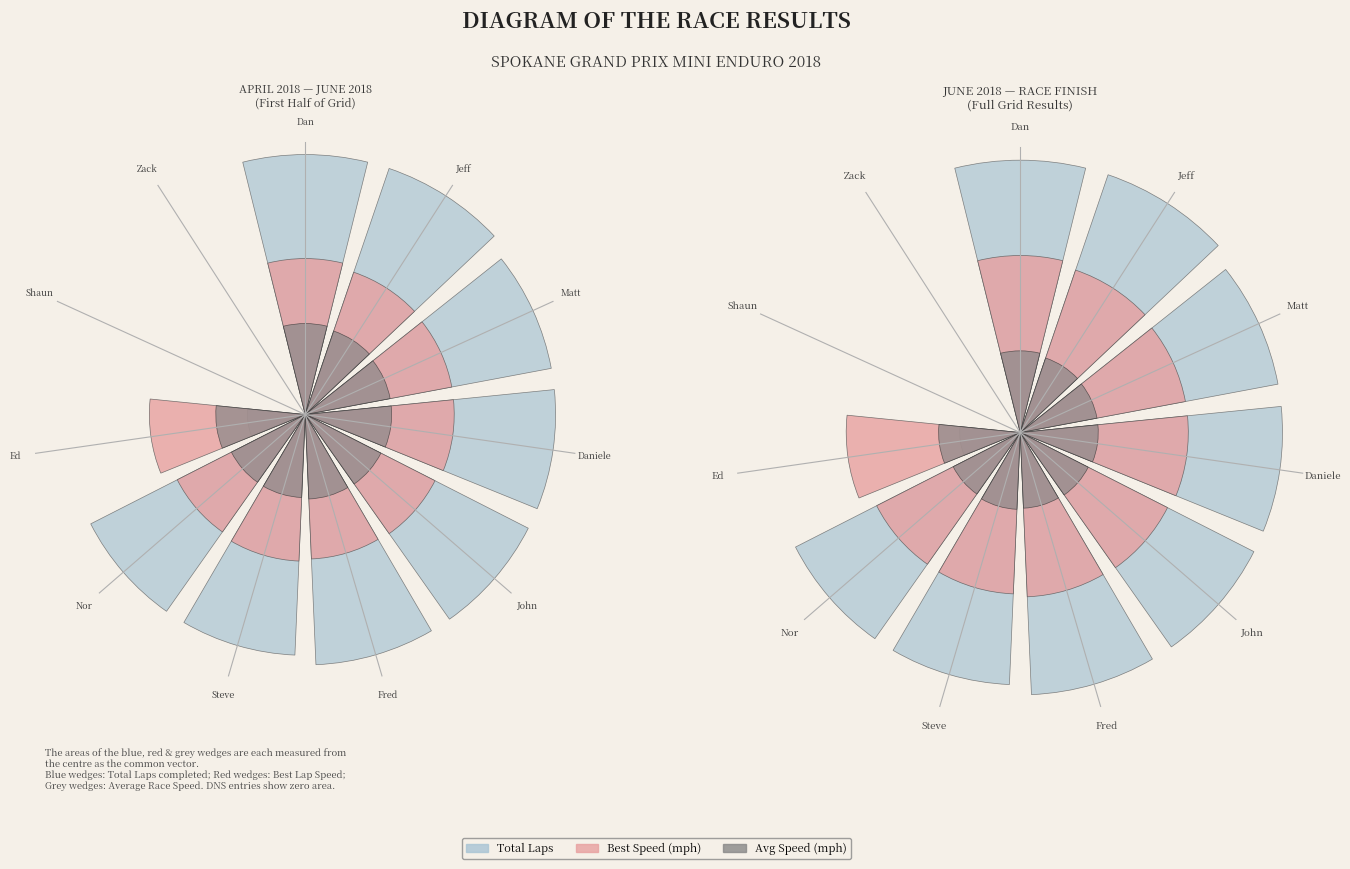

To the nearest percent, what is the difference between the Daniele and Ed slice percentages?

9%